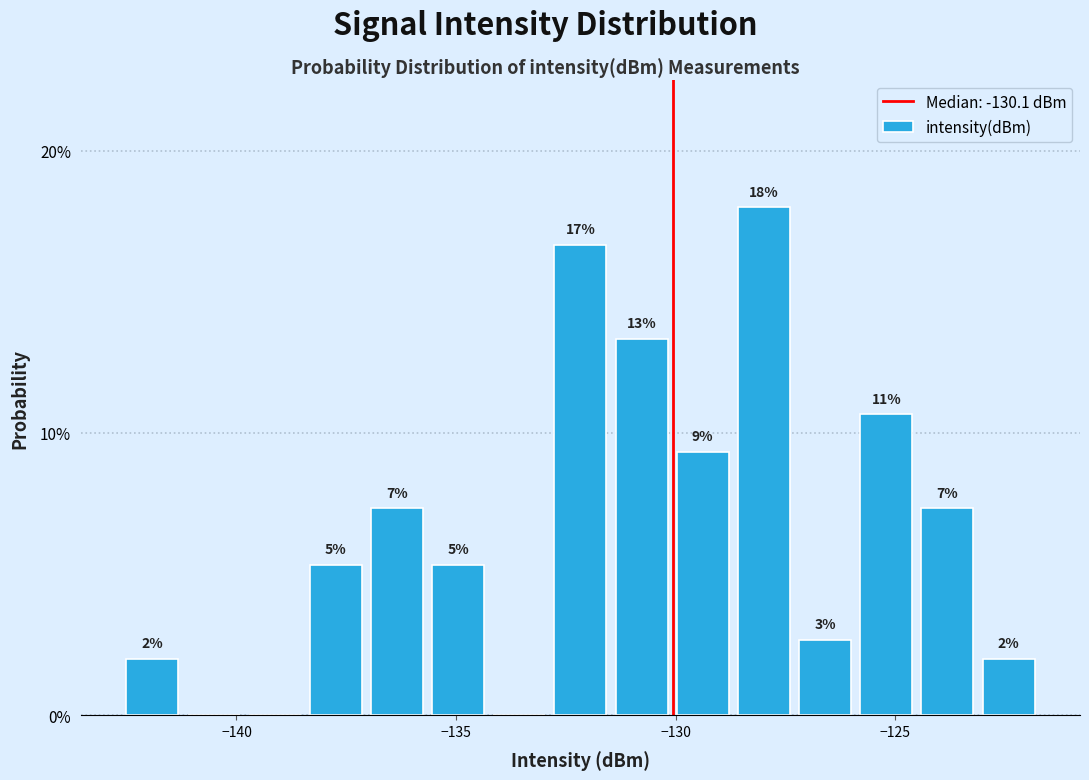

Read against the x-axis, roughly where is the centre of the tallest bar?

-128.0